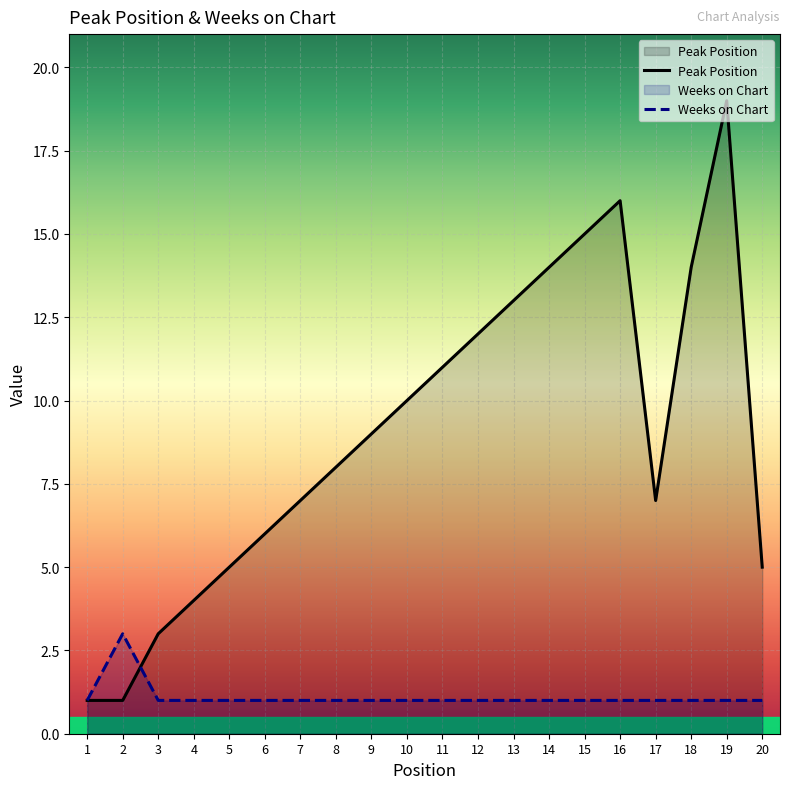

How many interior local valleys does the Peak Position series have?

1